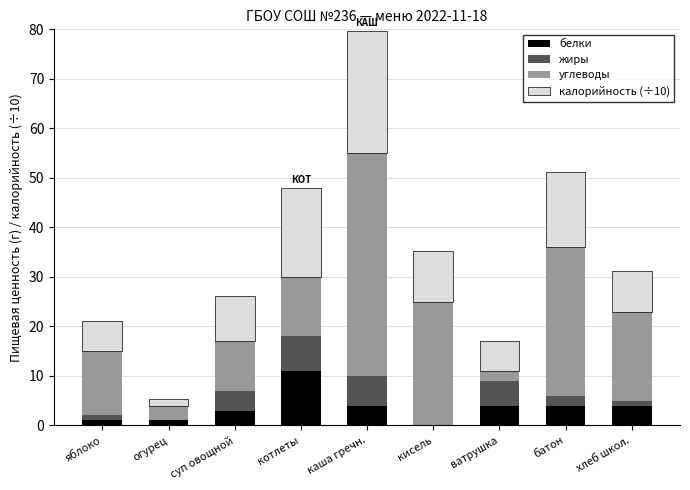

What is the highest value of the белки series?

11.0